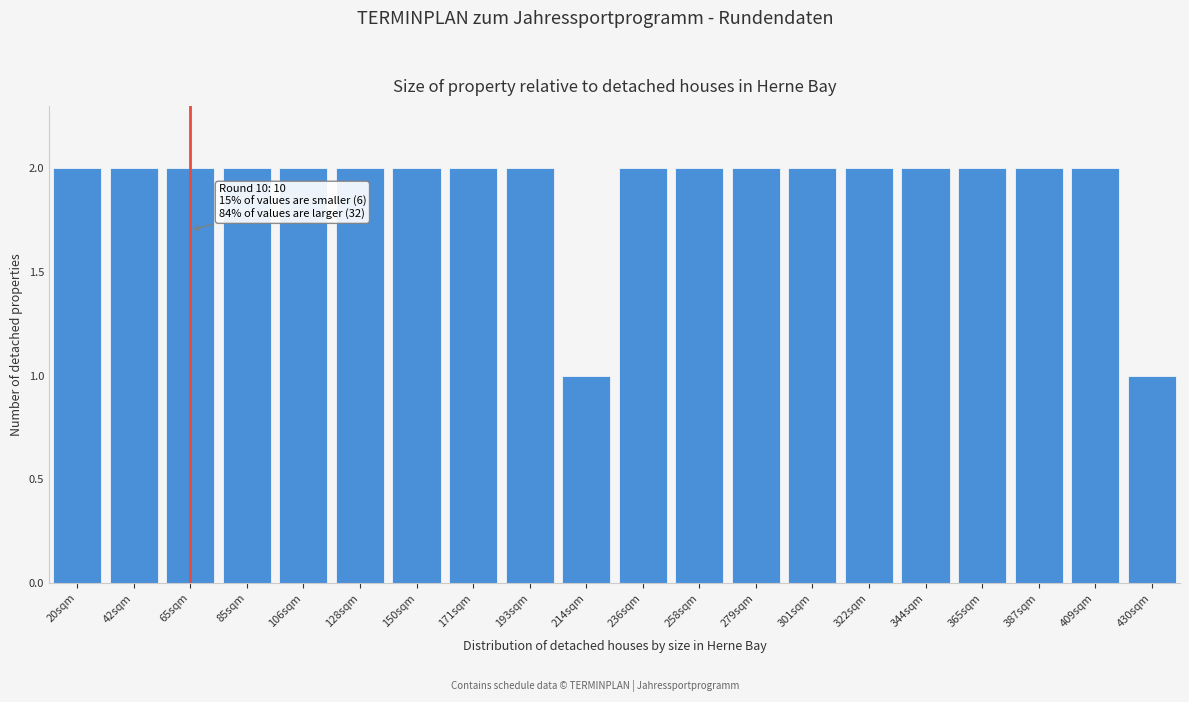

Reading right to left, transcribe all the data shown in this chart.

1	2	2	2	2	2	2	2	2	2	1	2	2	2	2	2	2	2	2	2